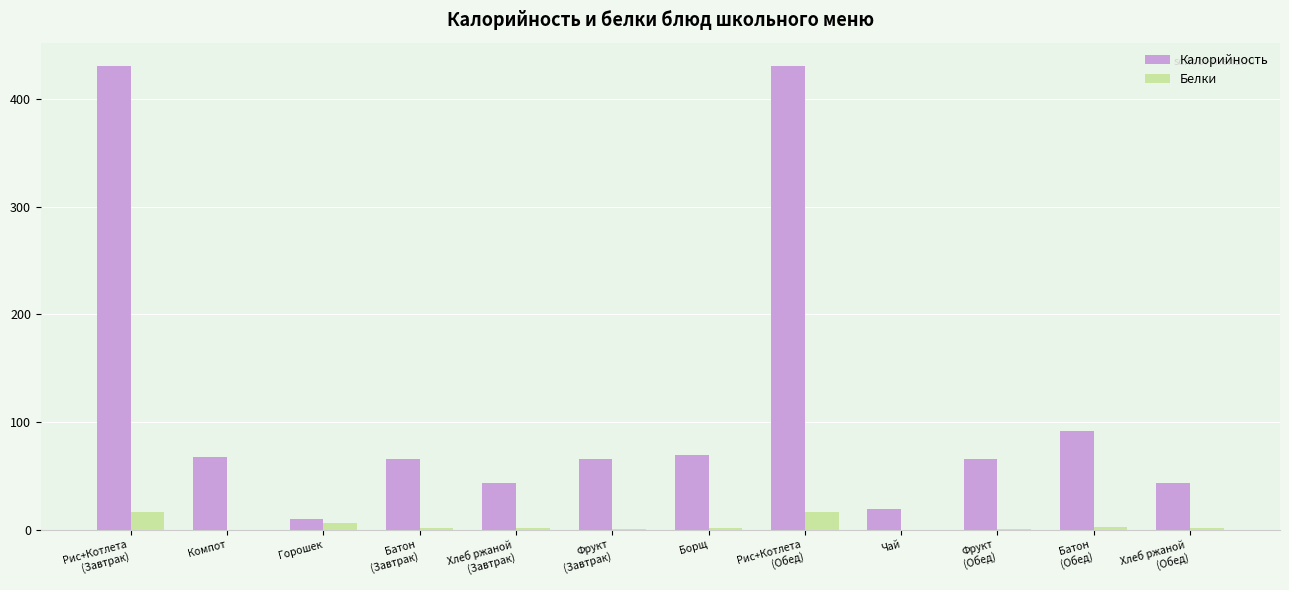

What is the sum of all Белки values?

48.4